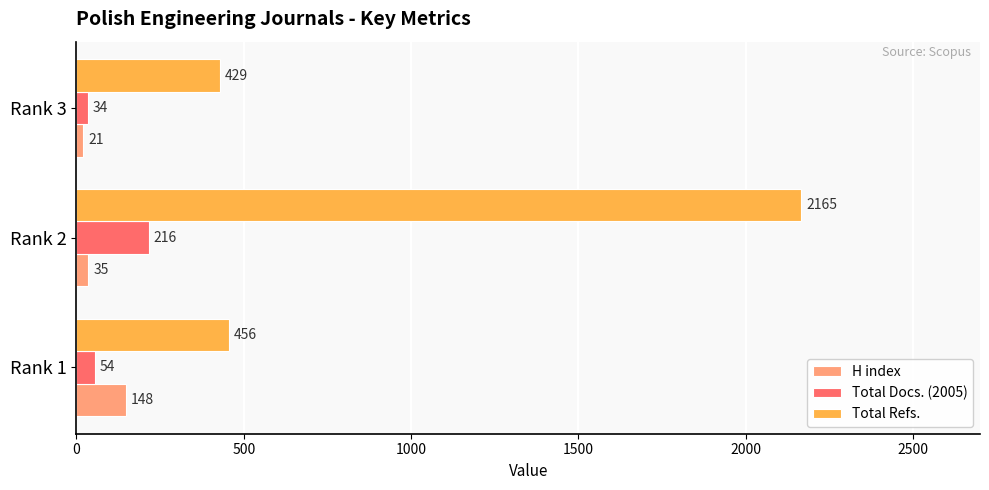

True or false: Total Refs. has a value of 628 at Rank 1.

False